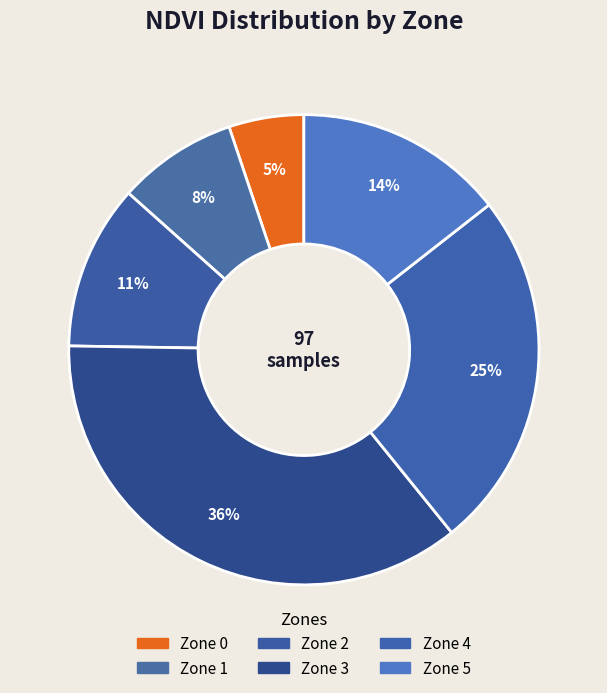

To the nearest percent, what is the average slice percentage?

17%